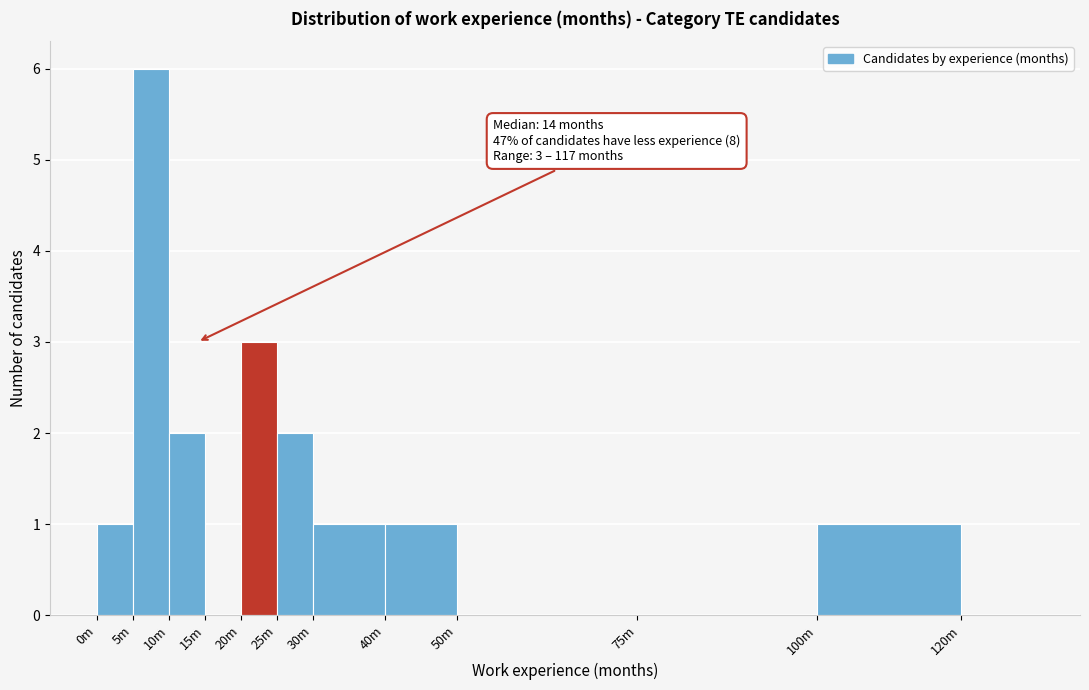

Reading left to right, transcribe all the data shown in this chart.

0m=1	5m=6	10m=2	15m=0	20m=3	25m=2	30m=1	40m=1	50m=0	75m=0	100m=1	120m=0